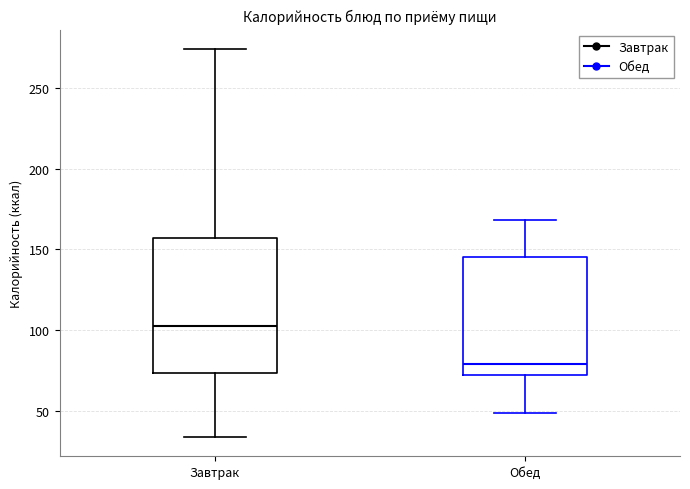

Which box is the tallest, from its lower edge to its upper edge?

Завтрак